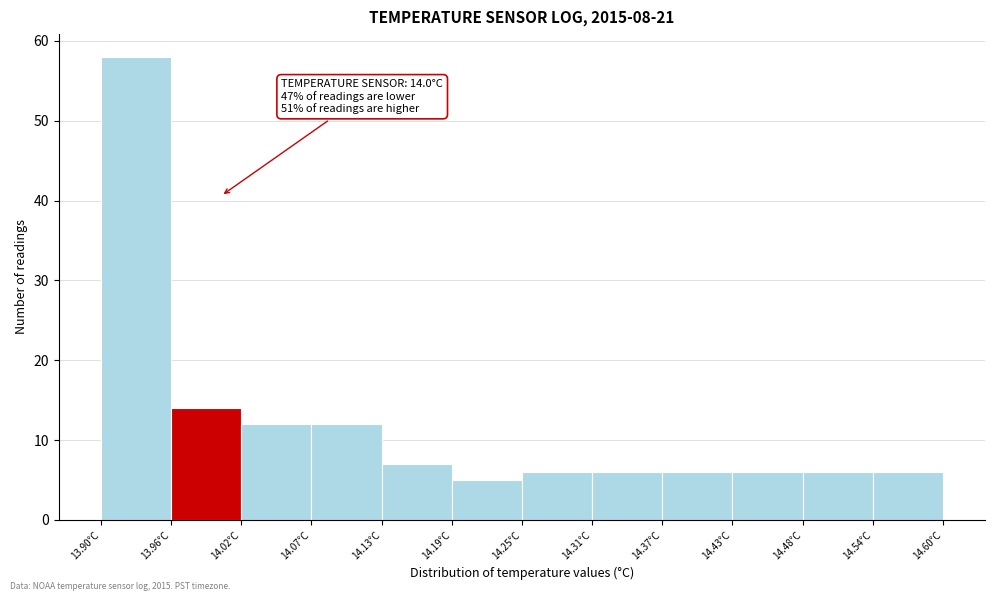

Which range on the x-axis has the tallest bar?

13.90 to 13.96